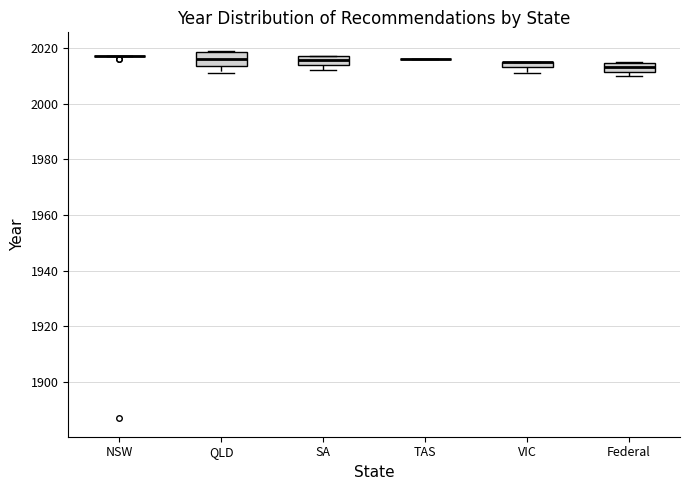

Where does the lower whisker of the box for VIC end on the y-axis? The values are not printed on the chart, so give them approximately, as read against the axis.

2012